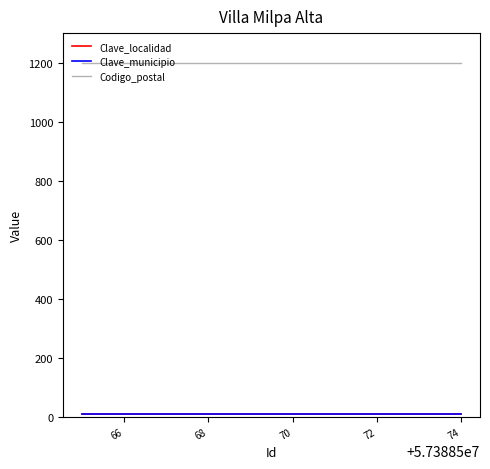

Which series has the largest total across all categories?

Codigo_postal